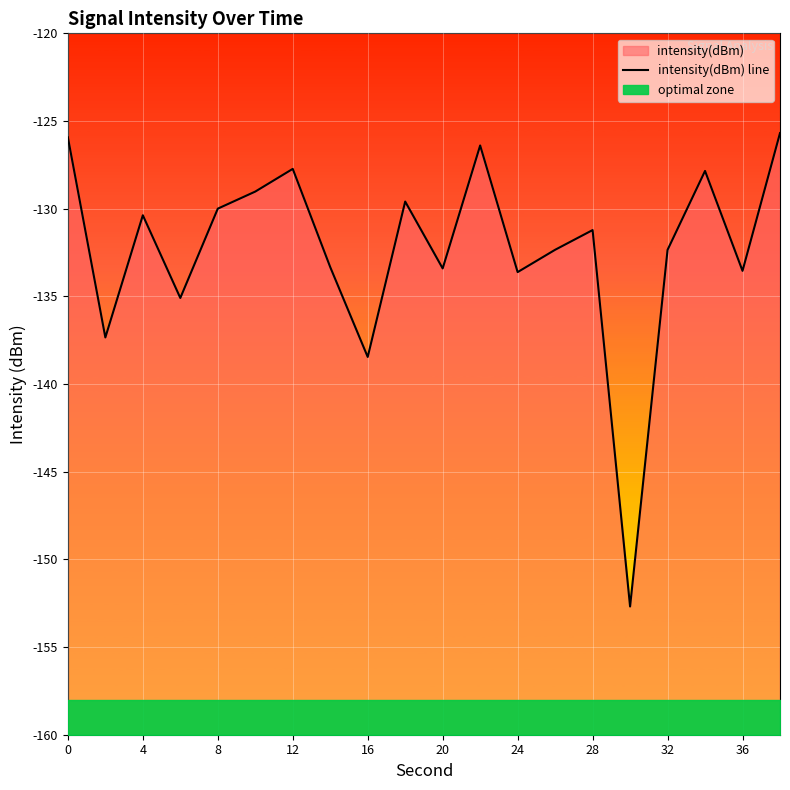

What is the sum of all values?

-2646.0